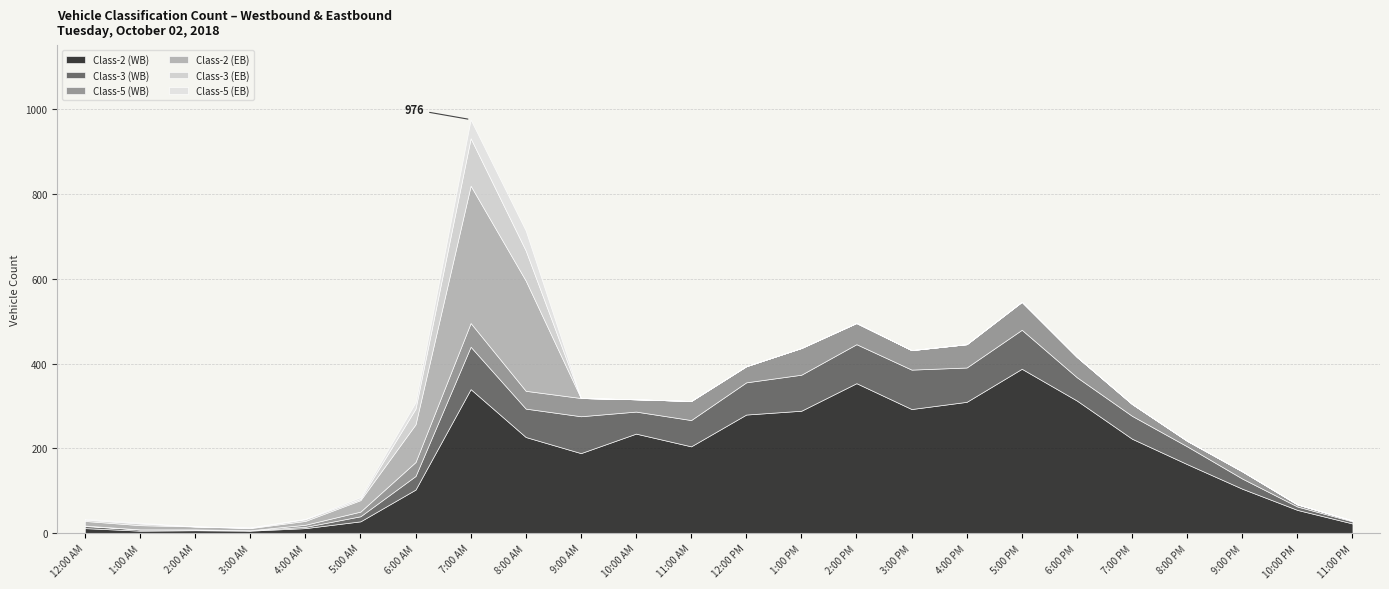

True or false: Class-5 (EB) has a value of 20 at 2:00 AM.

False